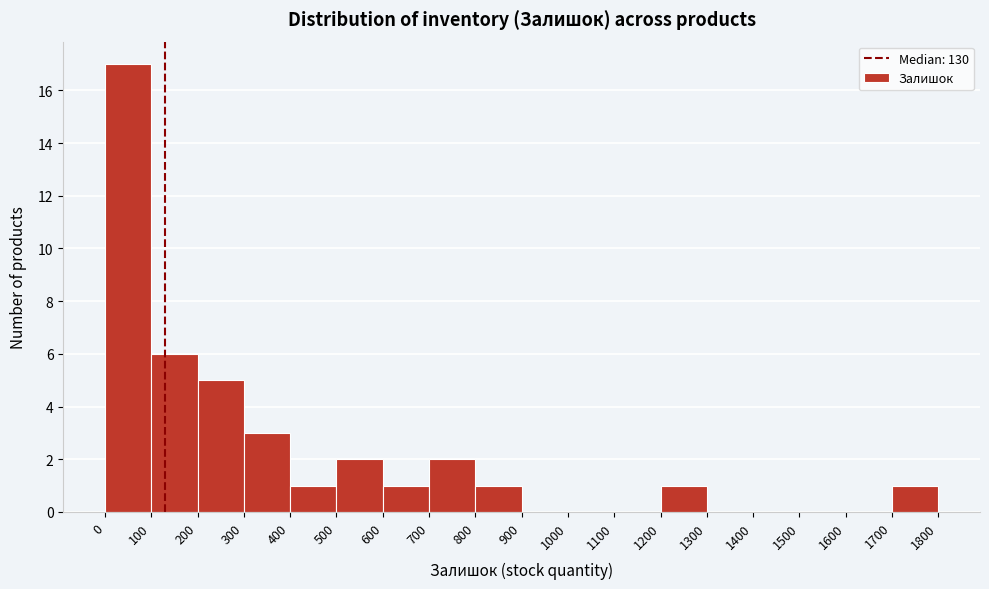

Reading left to right, list every bar in this chart as the range it spans on the x-axis followed by its height. The values are not printed on the chart, so give them approximately, as read against the axis.

0 to 100: 17
100 to 200: 6
200 to 300: 5
300 to 400: 3
400 to 500: 1
500 to 600: 2
600 to 700: 1
700 to 800: 2
800 to 900: 1
900 to 1000: 0
1000 to 1100: 0
1100 to 1200: 0
1200 to 1300: 1
1300 to 1400: 0
1400 to 1500: 0
1500 to 1600: 0
1600 to 1700: 0
1700 to 1800: 1